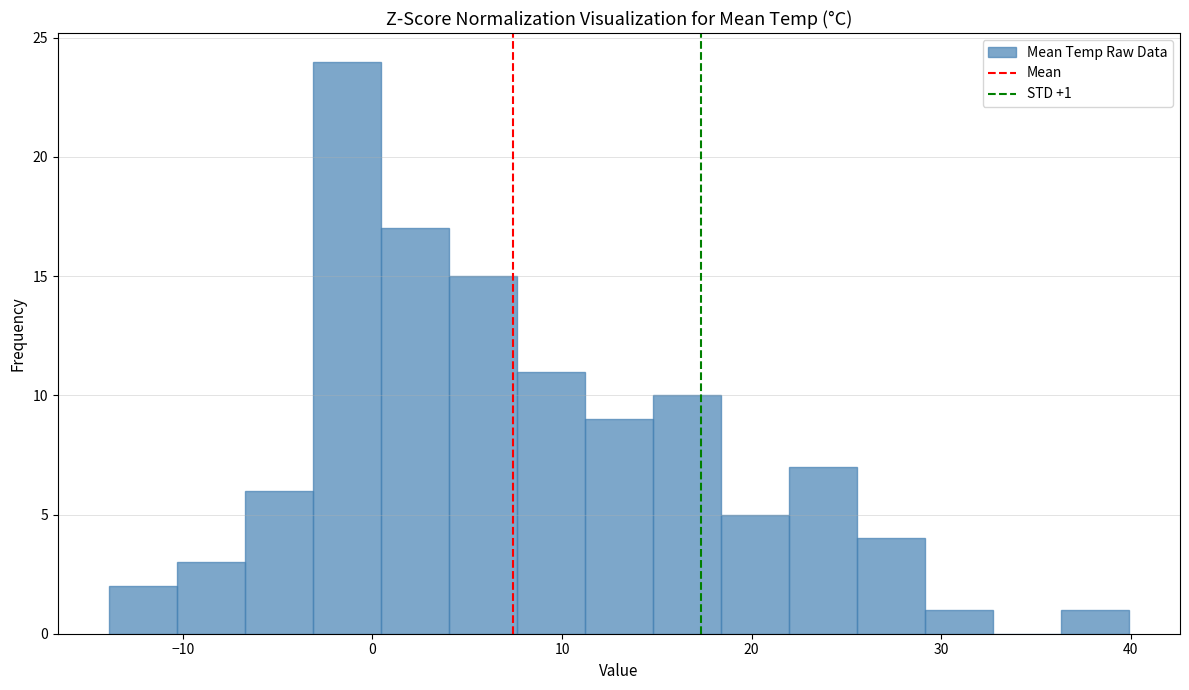

Read against the x-axis, roughly where is the centre of the tallest bar?

-1